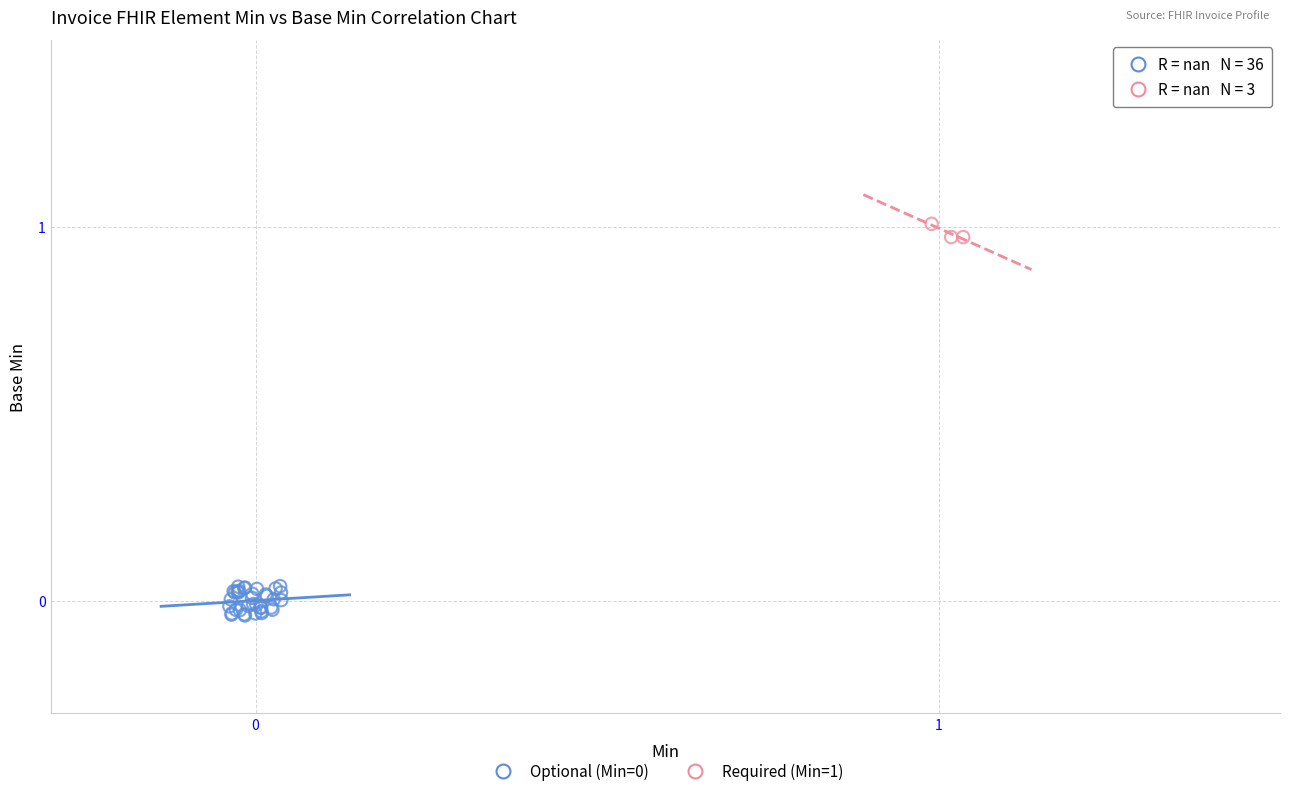

Which series reaches the maximum Y coordinate?

Required (Min=1)